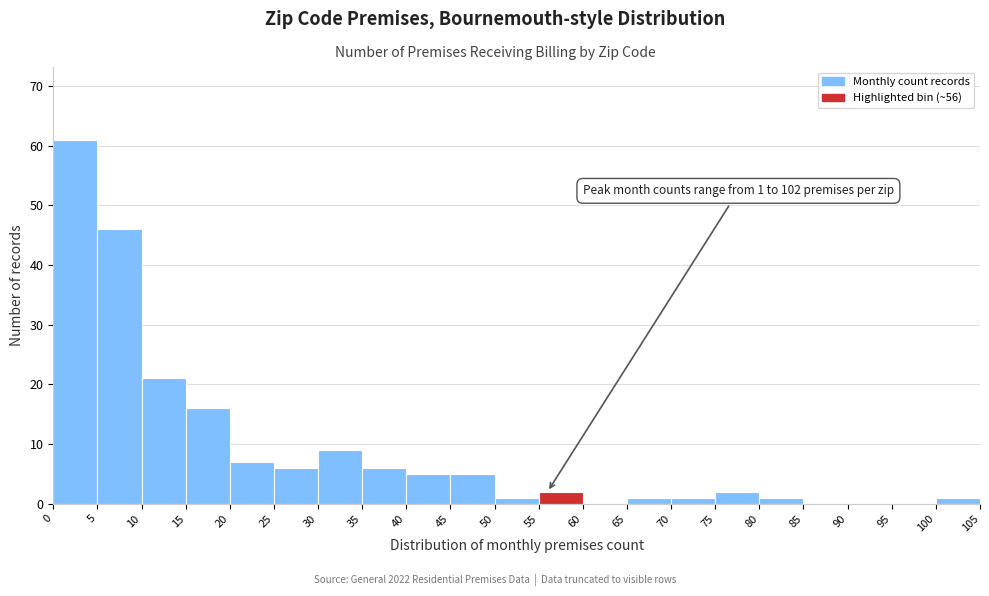

Which range on the x-axis has the tallest bar?

0 to 5